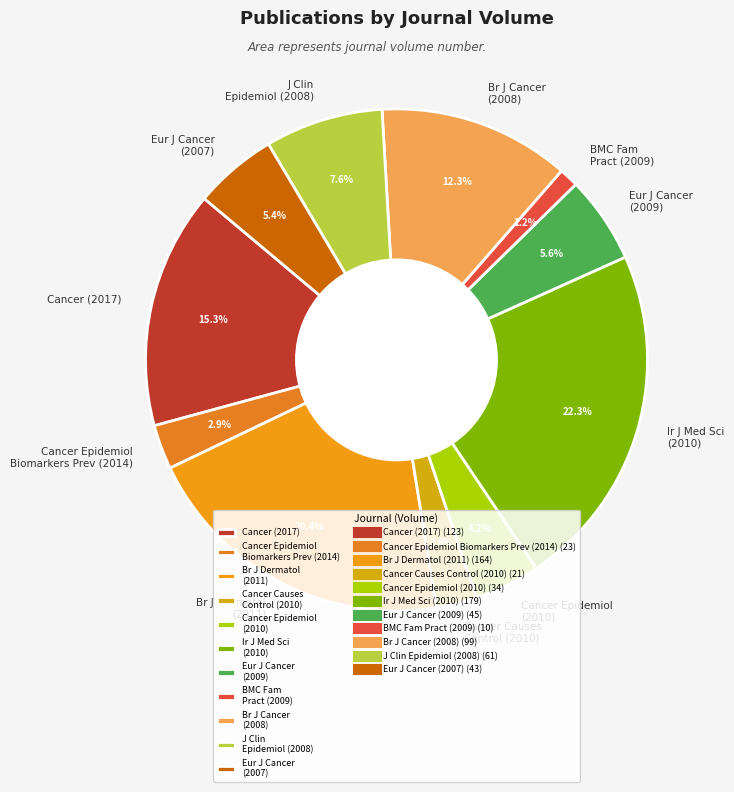

Is there a majority slice in this chart?

No